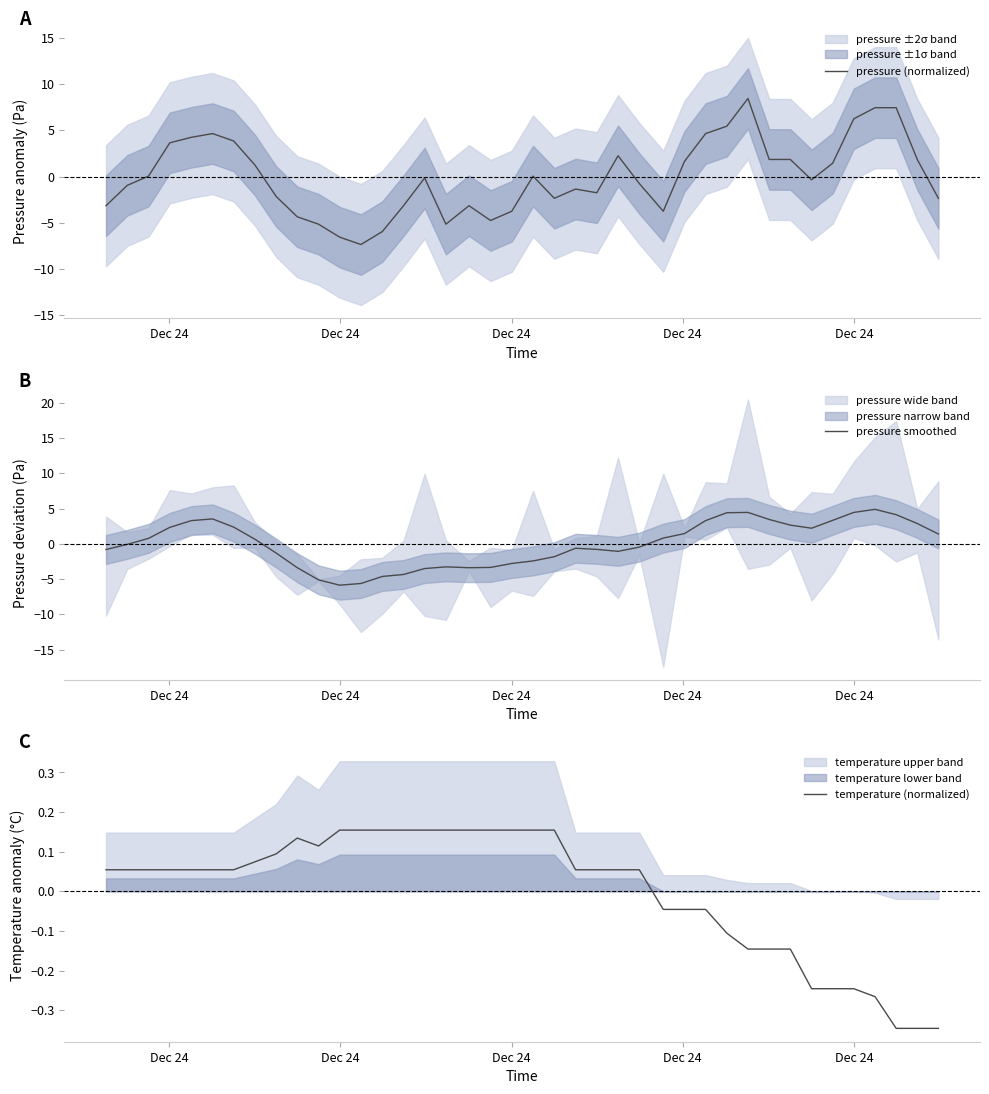

How many lines are shown in the chart?

3